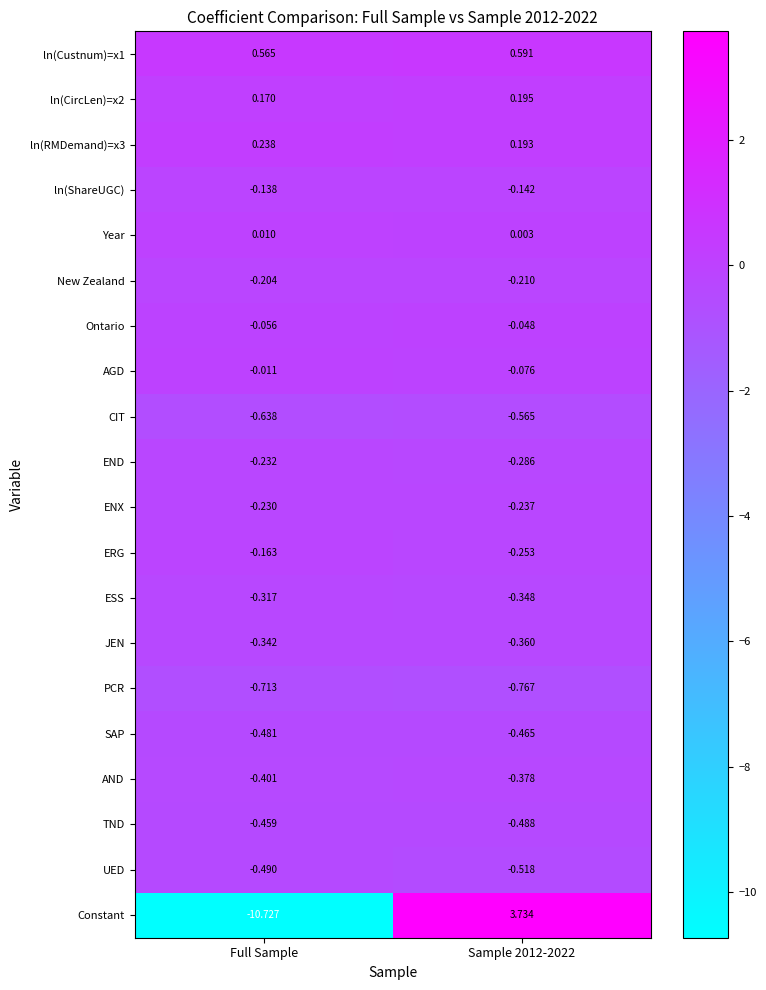

Which category has the lowest value in the SAP series?

Full Sample